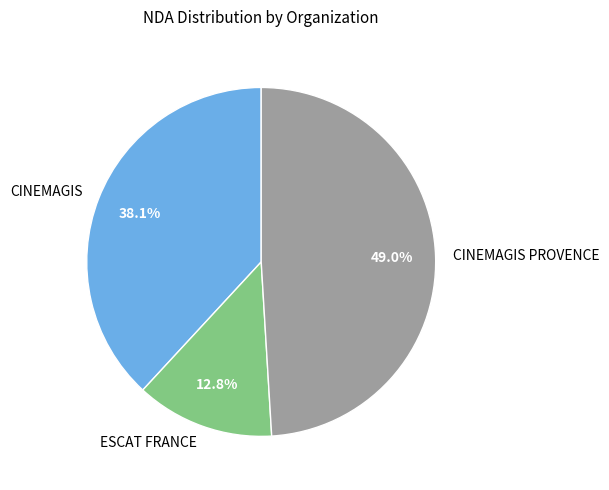

To the nearest percent, what portion does CINEMAGIS PROVENCE represent?

49%